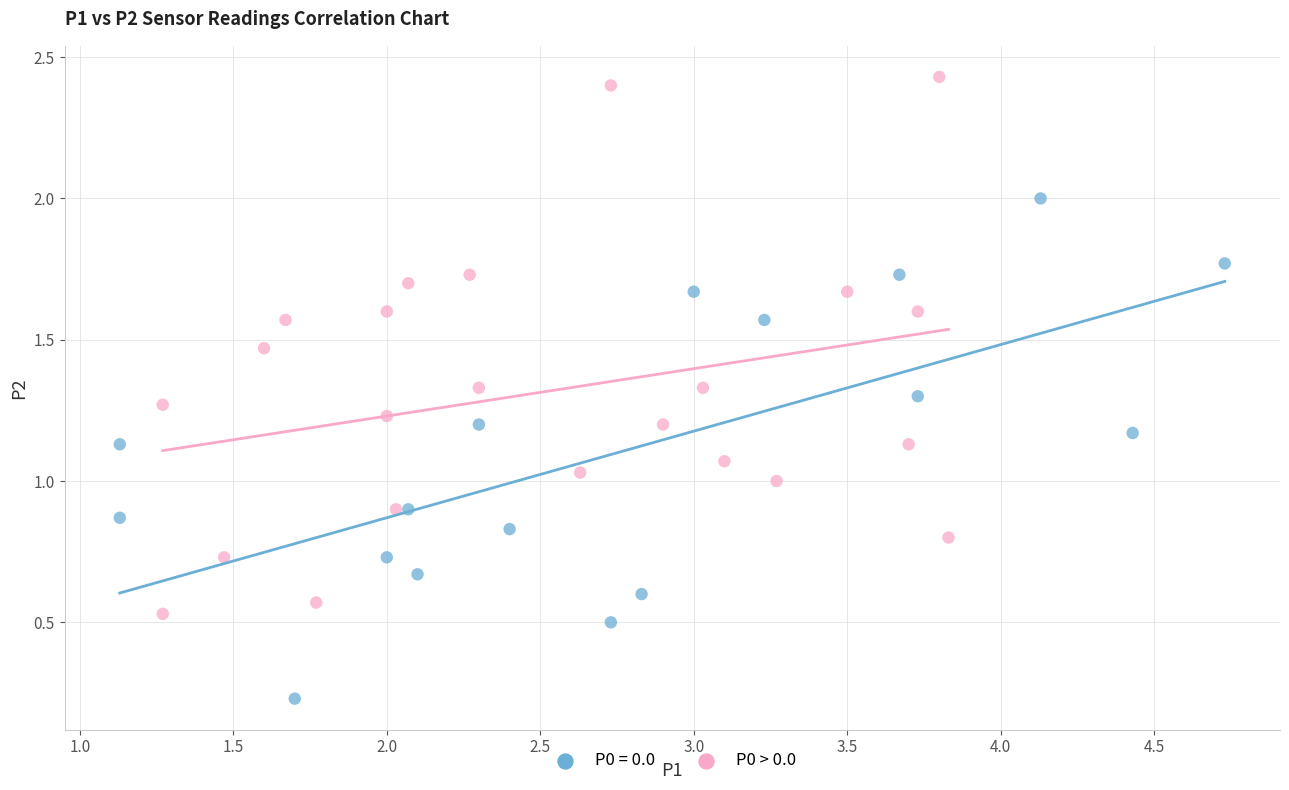

Which series reaches the maximum Y coordinate?

P0 > 0.0